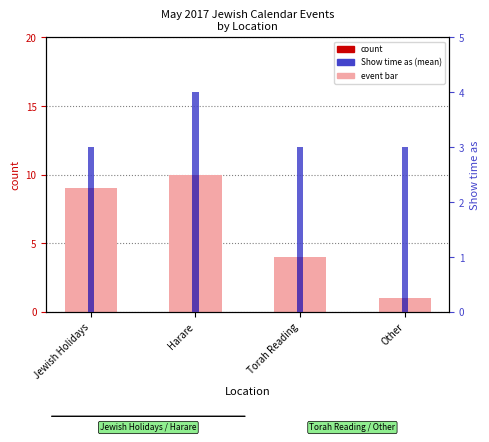

True or false: count has a value of 6 at Torah Reading.

False